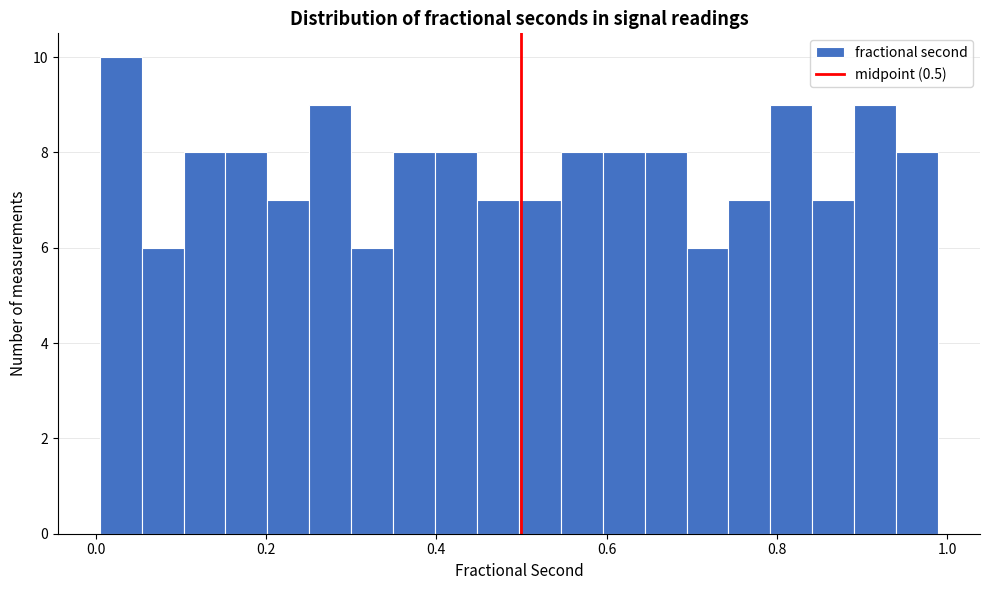

Around what value on the x-axis is the tallest bar? Give the approximate position of its centre, as read against the axis.

0.02